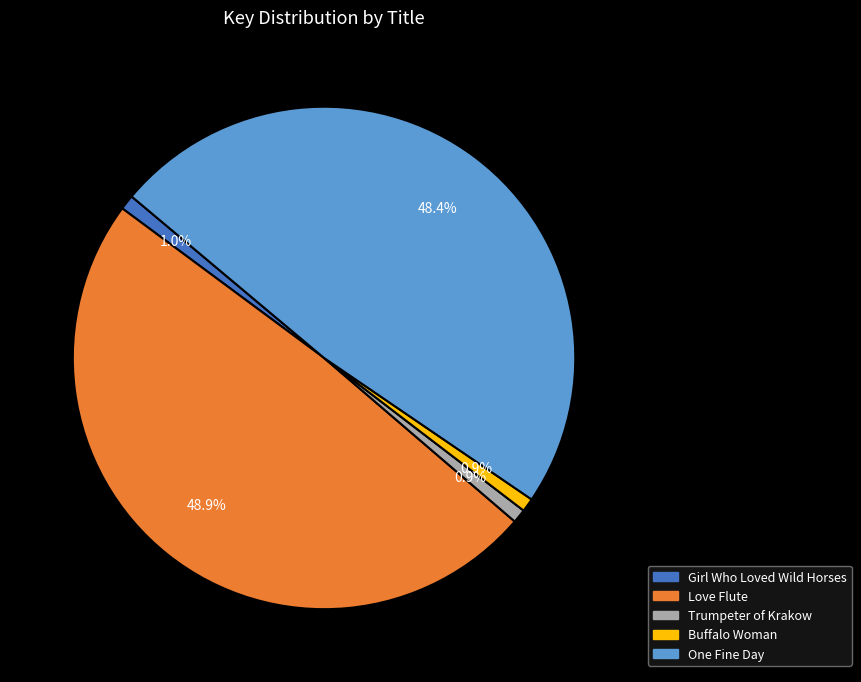

Which has a higher value, Love Flute or Buffalo Woman?

Love Flute